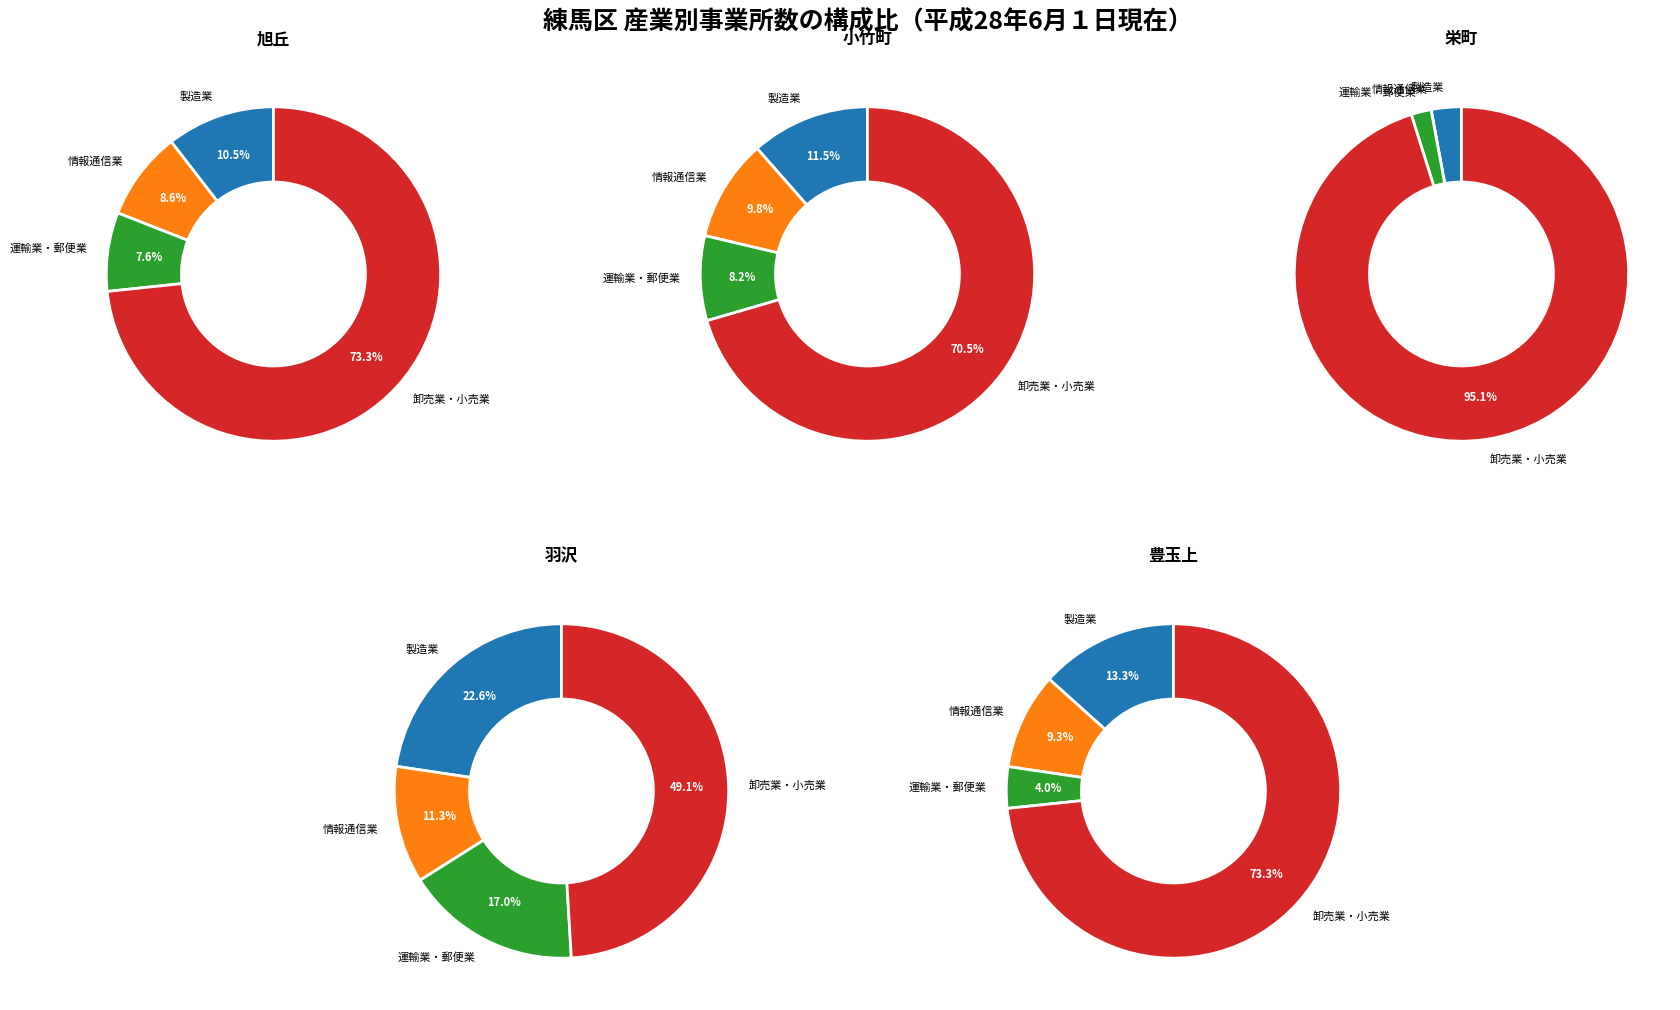

To the nearest percent, what is the combined percentage of 小竹町 and 旭丘?

32%